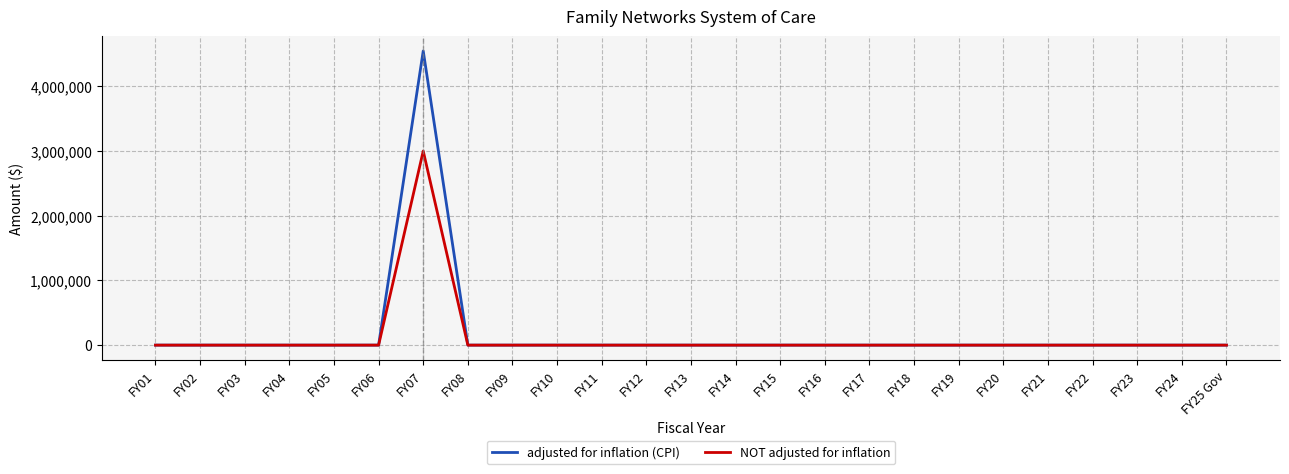

Reading left to right, what are all the values shown in this chart?

adjusted for inflation (CPI): 0	0	0	0	0	0	4547512	0	0	0	0	0	0	0	0	0	0	0	0	0	0	0	0	0	0
NOT adjusted for inflation: 0	0	0	0	0	0	3000000	0	0	0	0	0	0	0	0	0	0	0	0	0	0	0	0	0	0